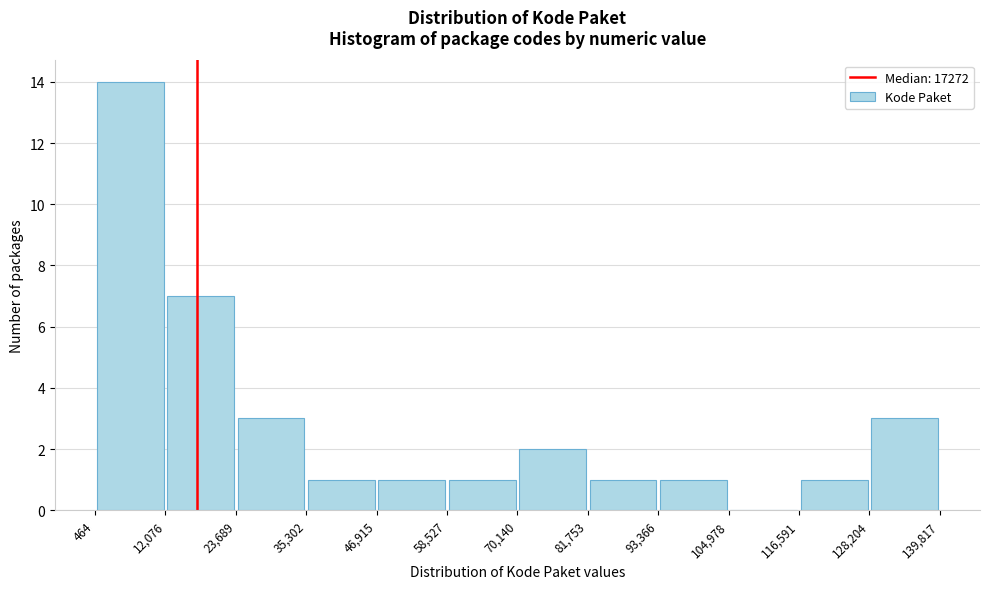

Reading left to right, list every bar in this chart as the range it spans on the x-axis followed by its height. The values are not printed on the chart, so give them approximately, as read against the axis.

464 to 12,076: 14
12,076 to 23,689: 7
23,689 to 35,302: 3
35,302 to 46,915: 1
46,915 to 58,527: 1
58,527 to 70,140: 1
70,140 to 81,753: 2
81,753 to 93,366: 1
93,366 to 104,978: 1
104,978 to 116,591: 0
116,591 to 128,204: 1
128,204 to 139,817: 3